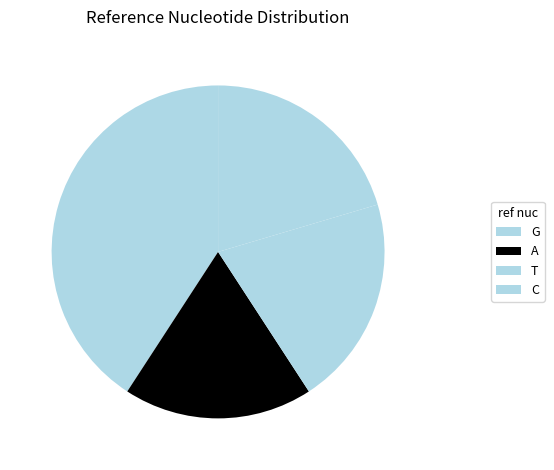

True or false: C accounts for 0% of the total.

True